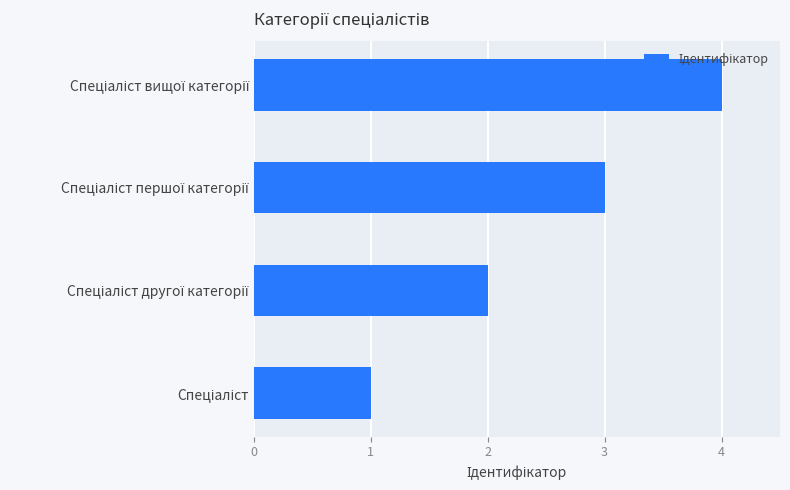

What is the difference between the maximum and minimum values?

3